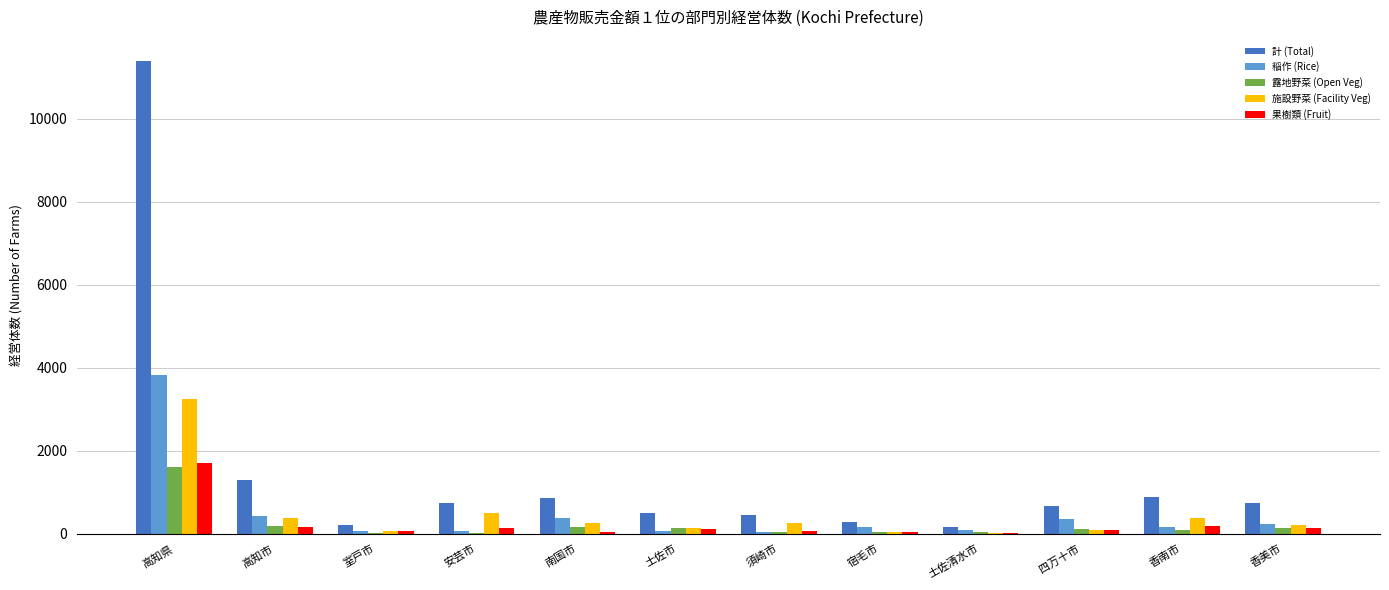

What is the maximum value for 施設野菜 (Facility Veg)?

3242